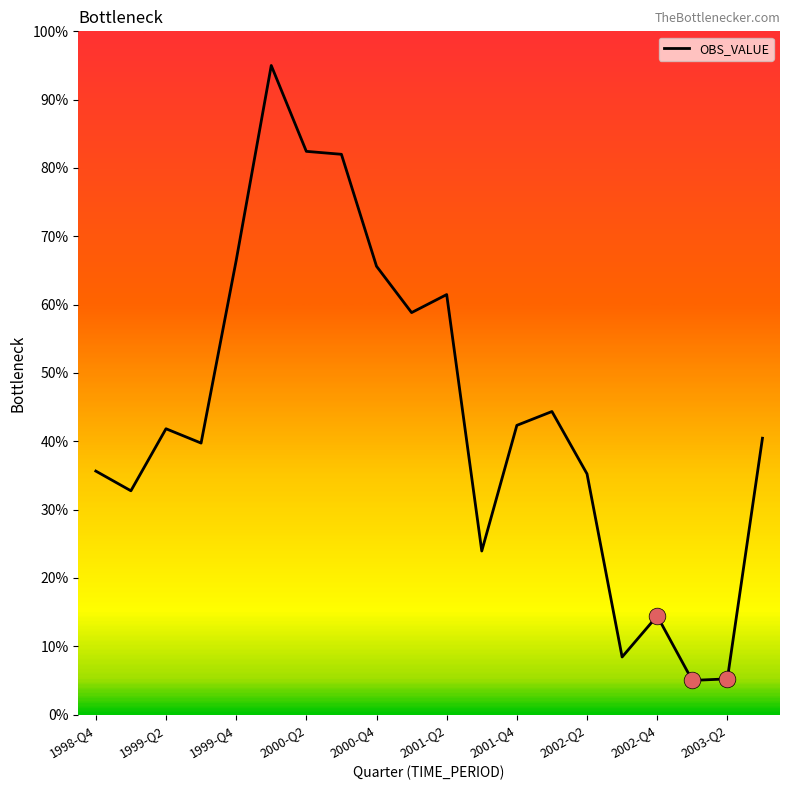

What is the smallest value displayed?

5.0